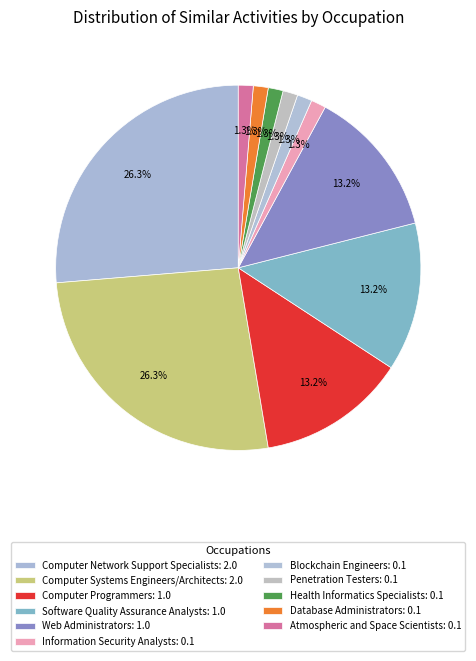

Is there any slice that represents more than half of the pie?

No